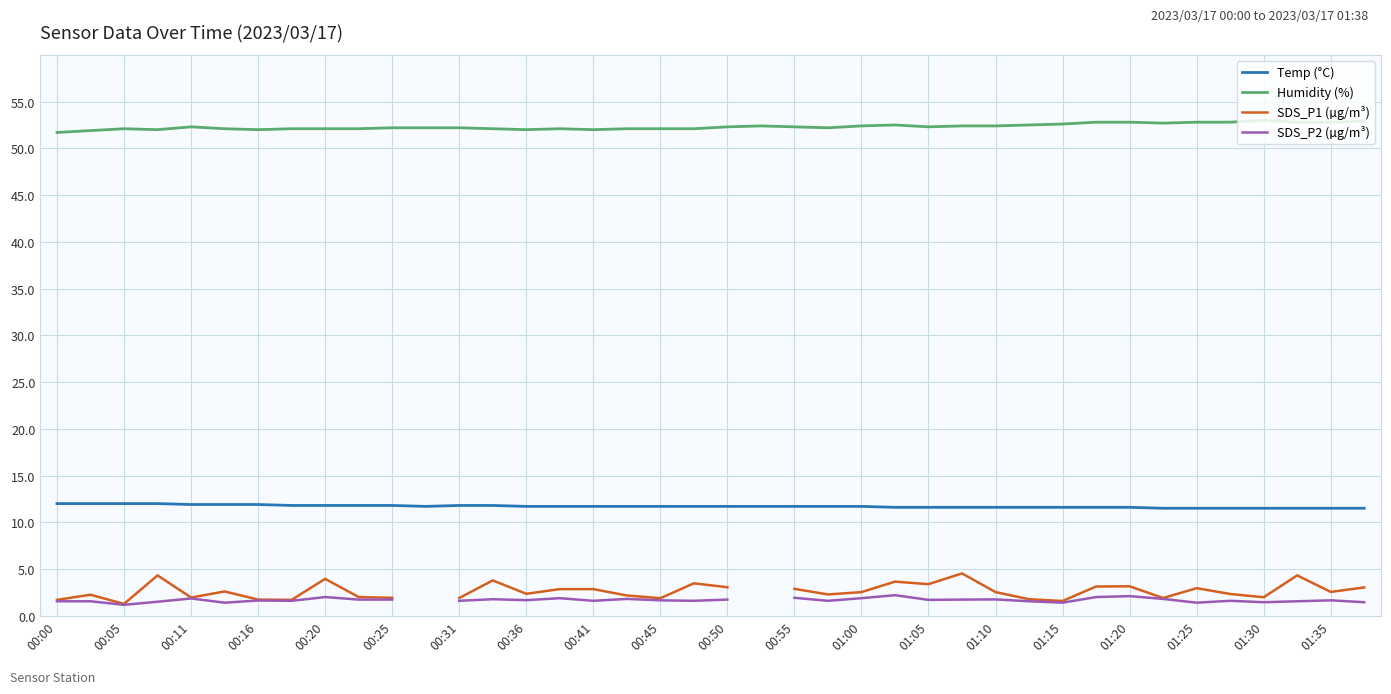

What is the greatest value displayed?

53.0